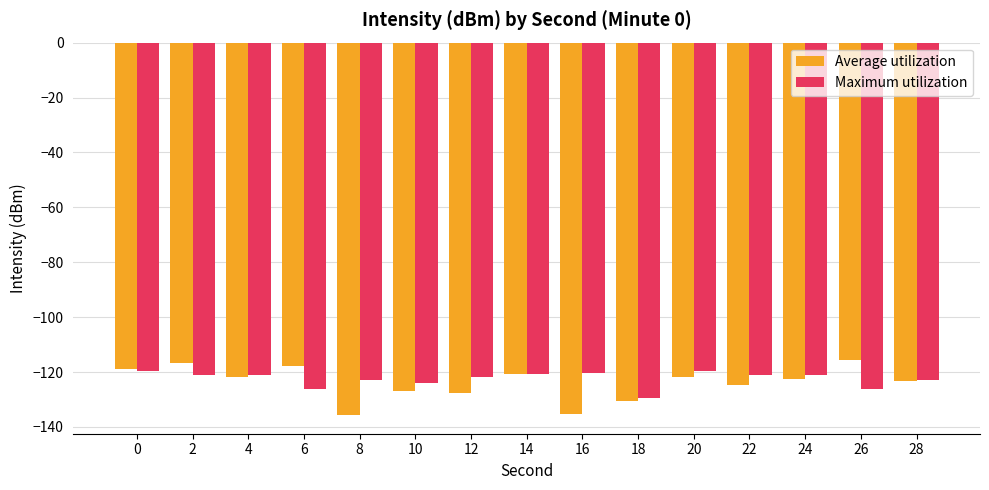

Which series has the largest total across all categories?

Maximum utilization